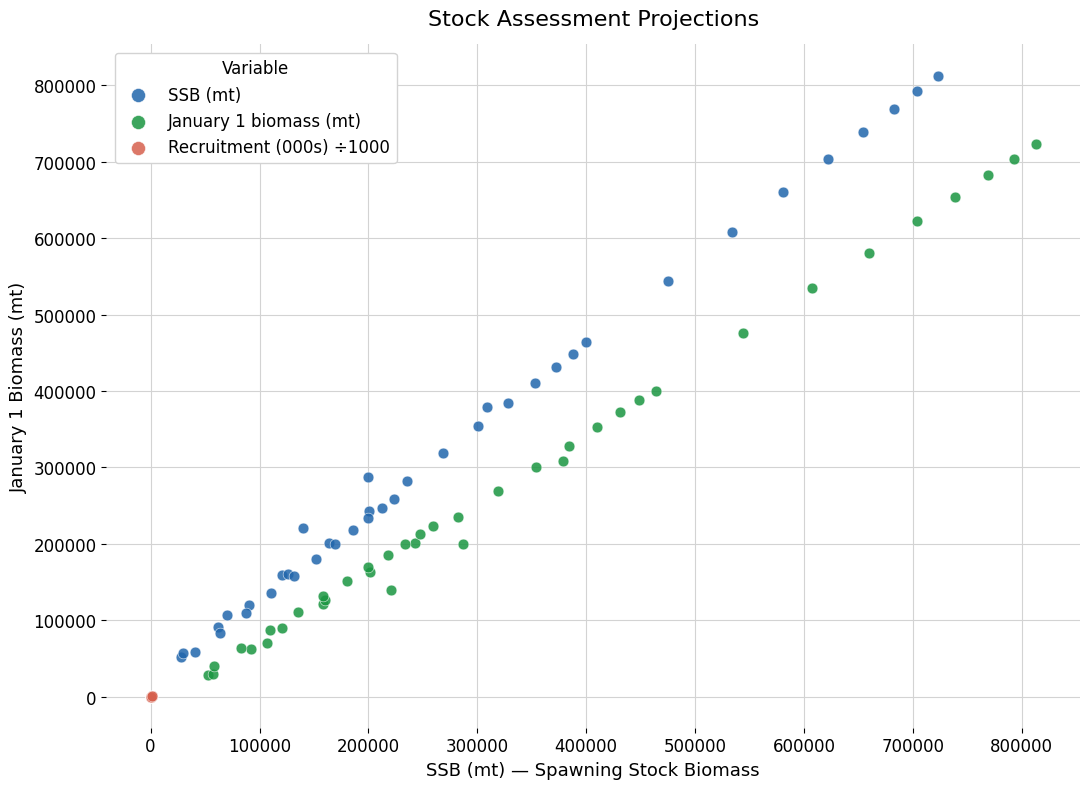

Which series reaches the maximum Y coordinate?

SSB (mt)